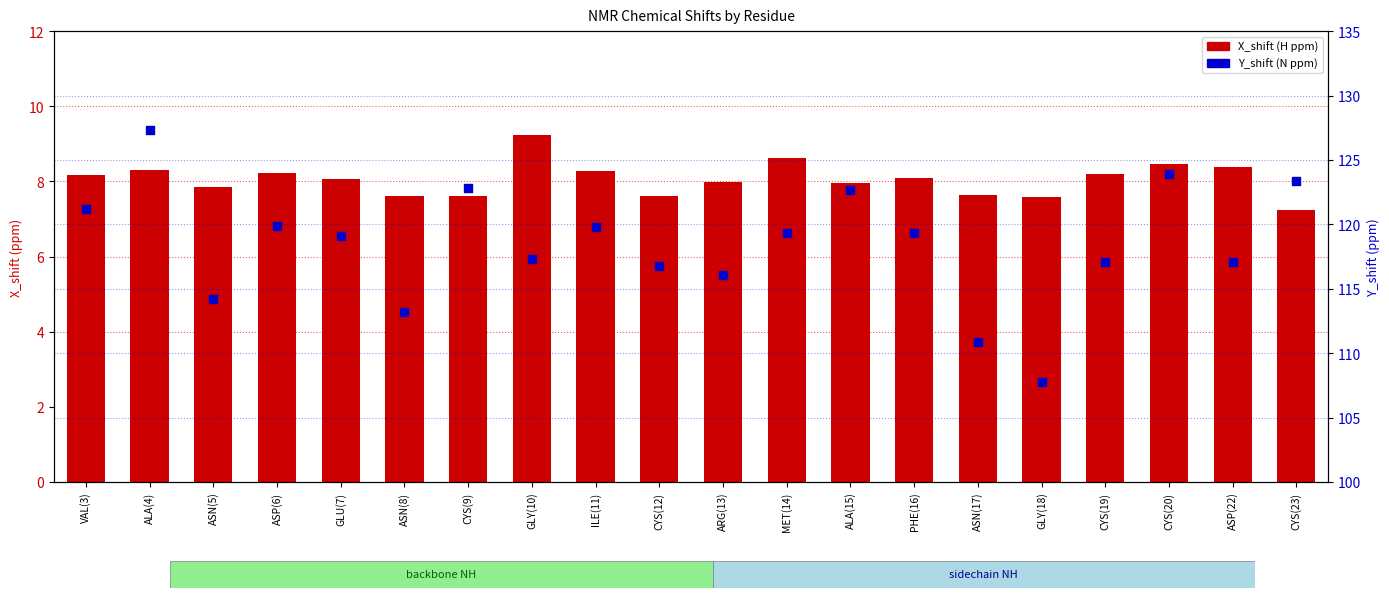

Which series reaches the maximum Y coordinate?

Y_shift (N ppm)